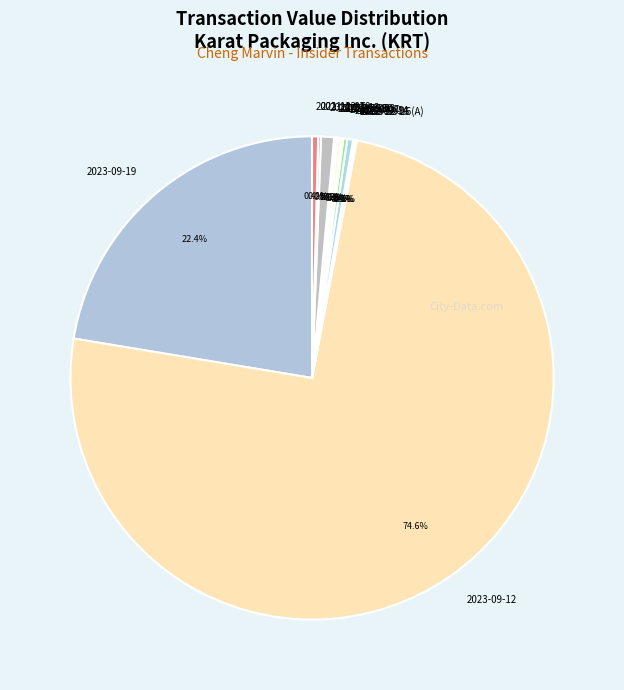

How much of the chart is everything except 2021-12-13?

99.1%